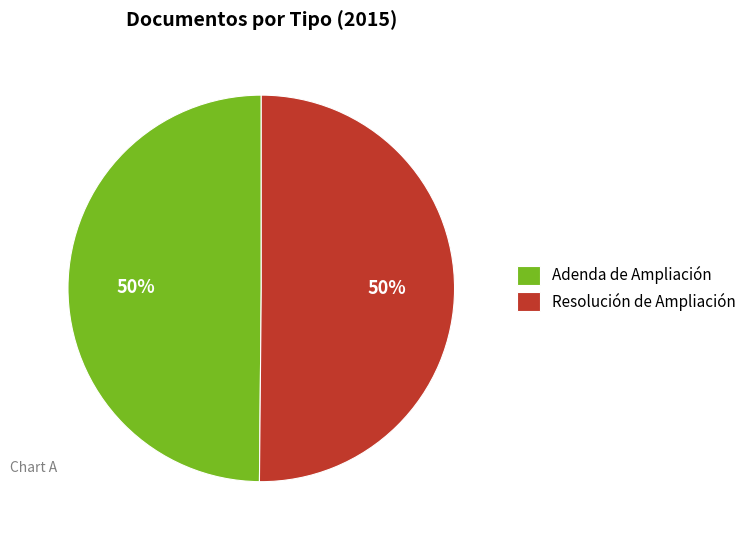

What is the ratio of the value at Adenda de Ampliación to the value at Resolución de Ampliación?

1.0